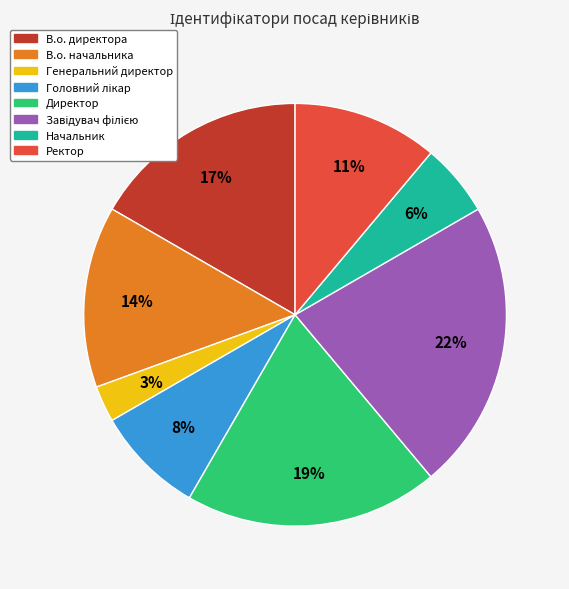

To the nearest percent, what portion does Генеральний директор represent?

3%